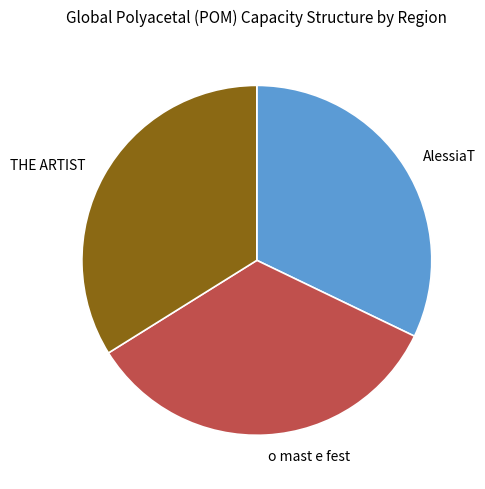

Does any single category account for the majority?

No